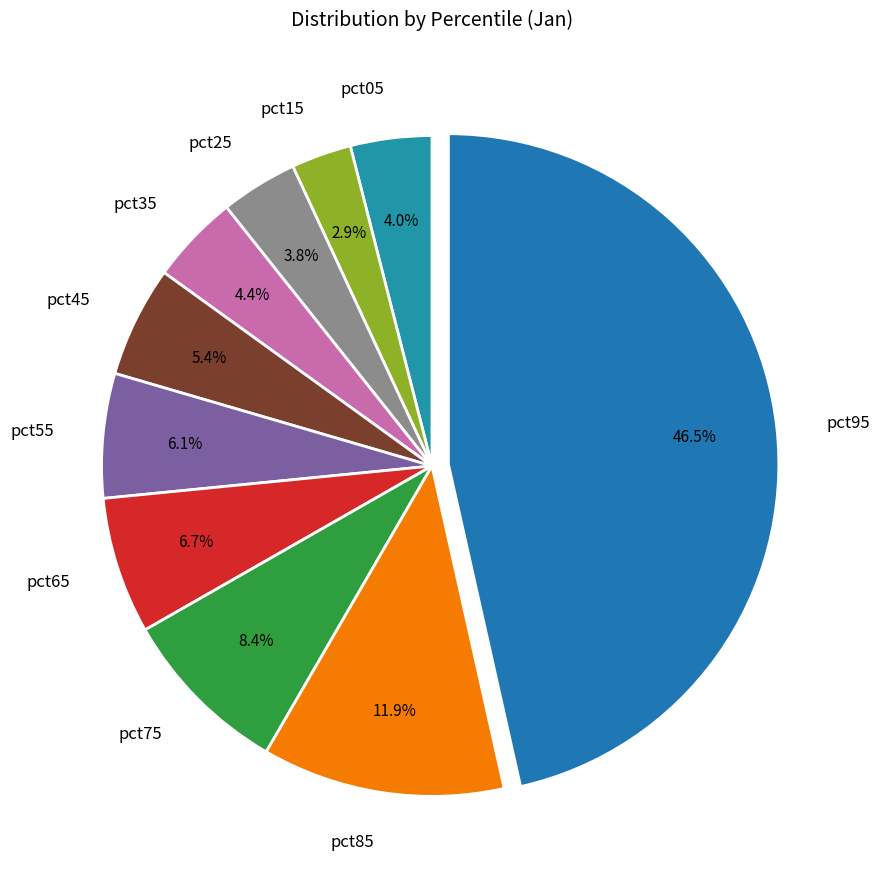

How many segments does this pie chart have?

10